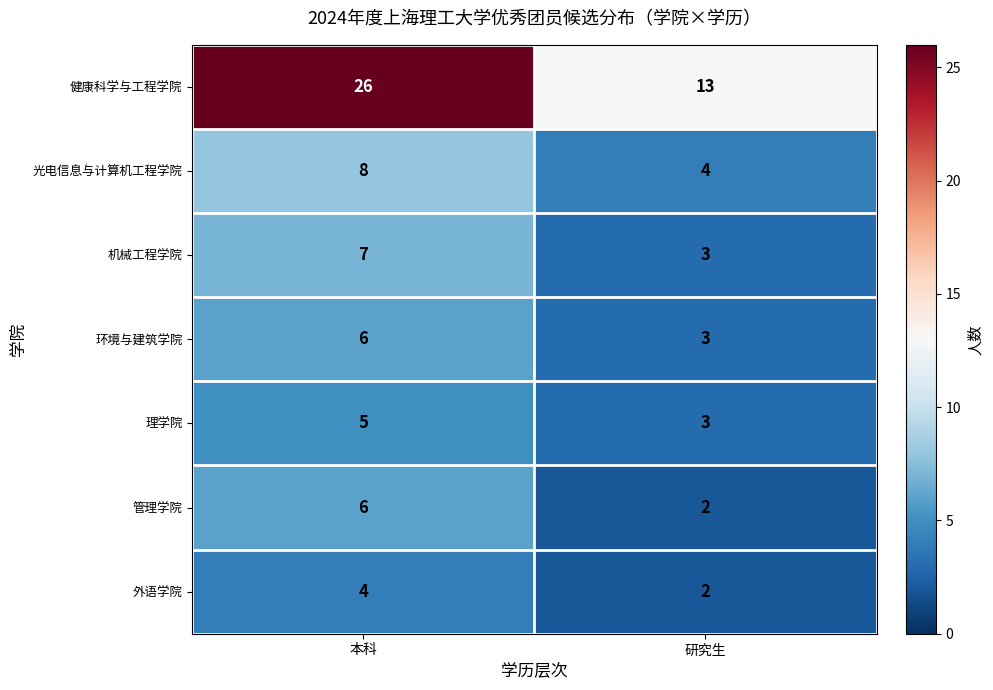

Where is 环境与建筑学院 nearest to the value 4?

研究生